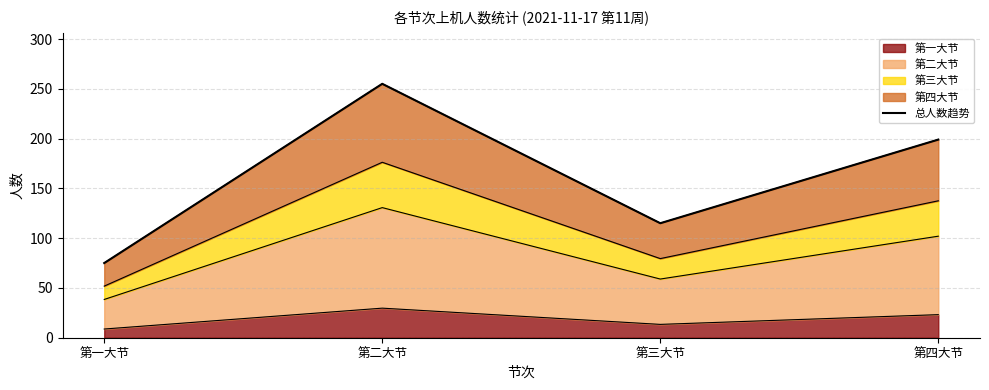

Reading left to right, list all the values displayed in this chart.

第一大节=75	第二大节=255	第三大节=115	第四大节=199